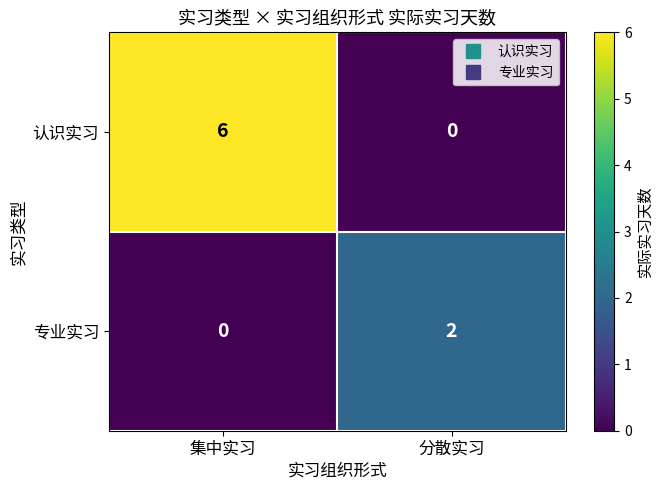

Which series has the largest range (max minus min)?

认识实习